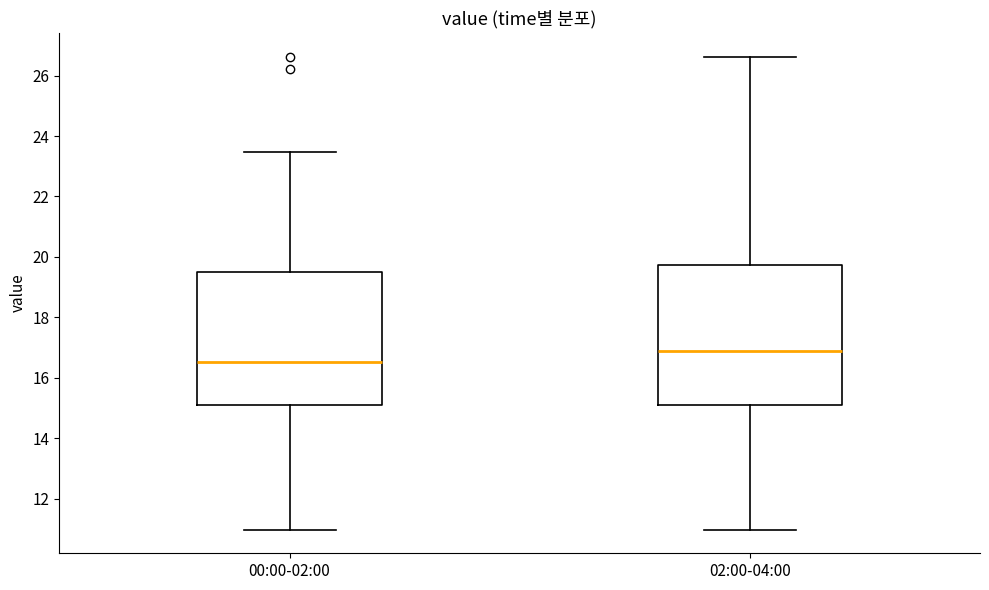

Comparing the boxes themselves (not the whiskers), which one is the tallest?

02:00-04:00